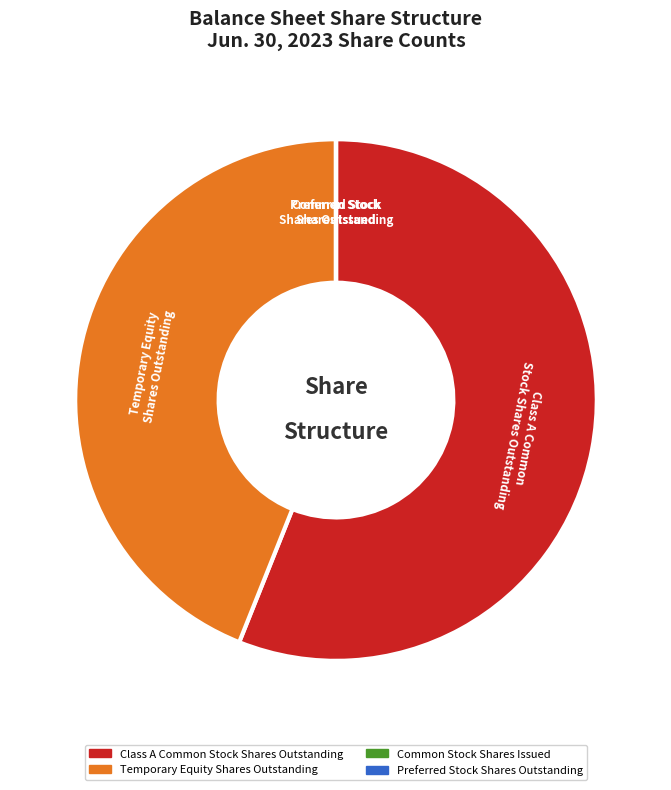

Which slice is the largest?

Class A Common Stock Shares Outstanding